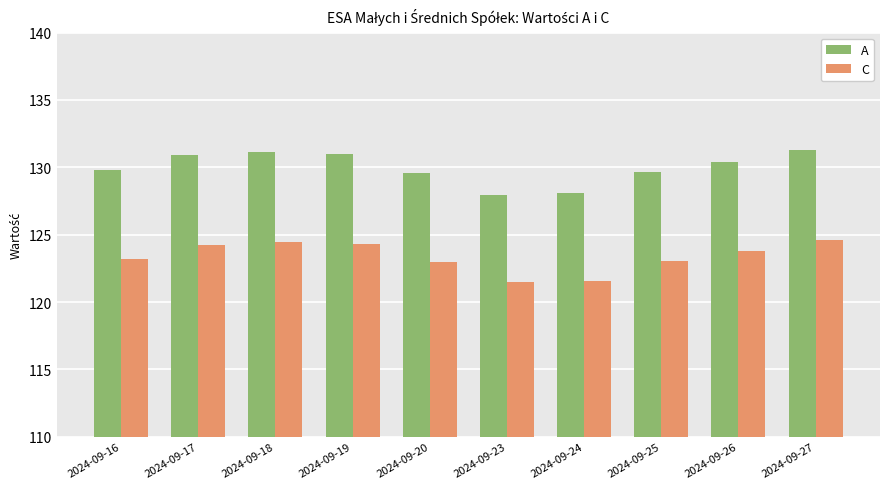

What is the sum of the A values at 2024-09-17 and 2024-09-23?

258.9